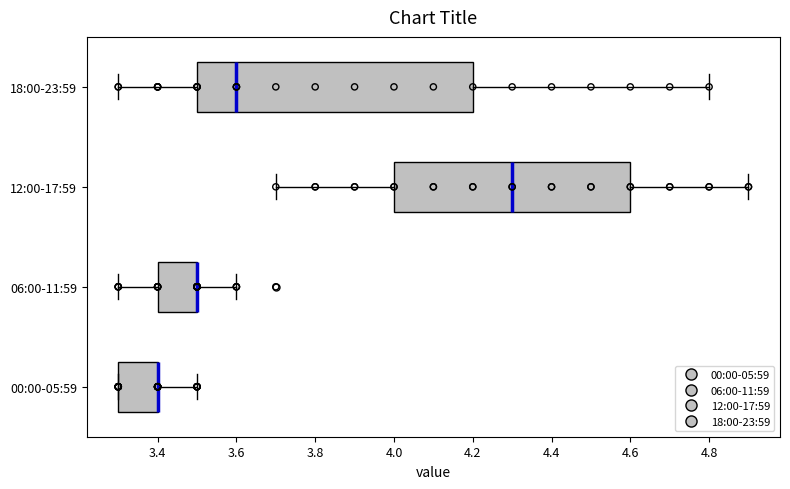

Where does the left whisker of the box for 18:00-23:59 end on the x-axis? The values are not printed on the chart, so give them approximately, as read against the axis.

3.3